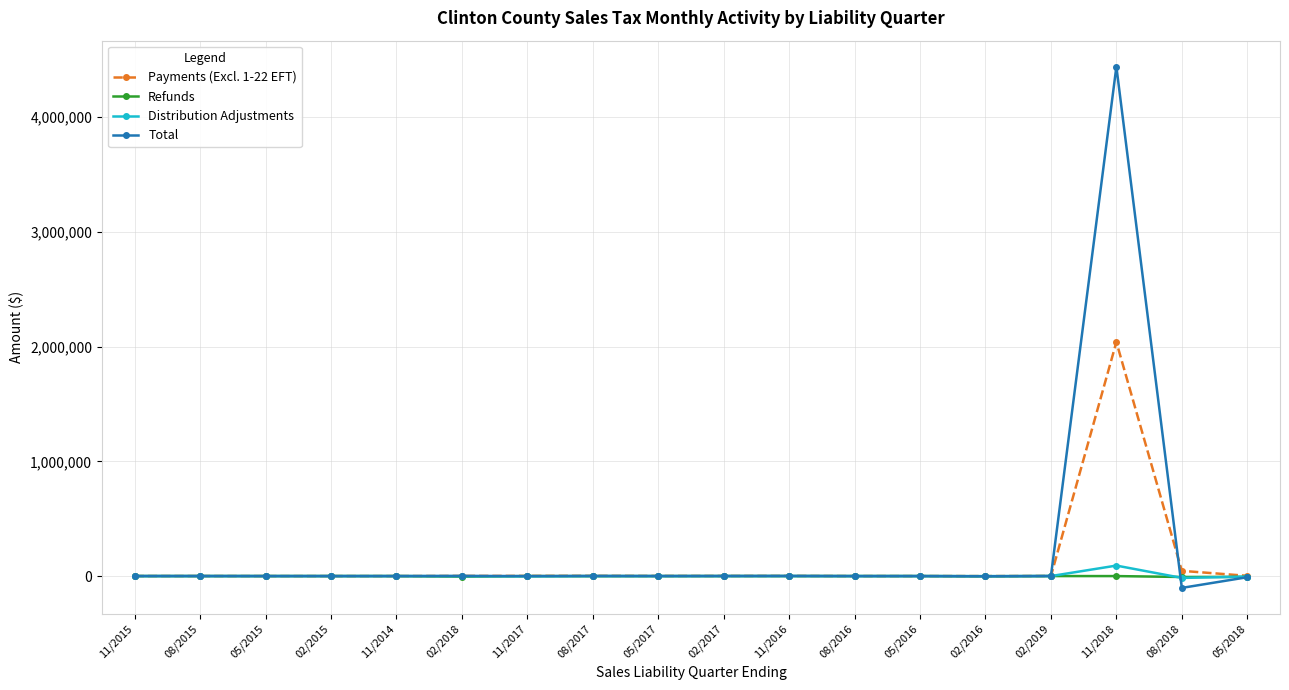

What is the minimum value for Total?

-103031.3